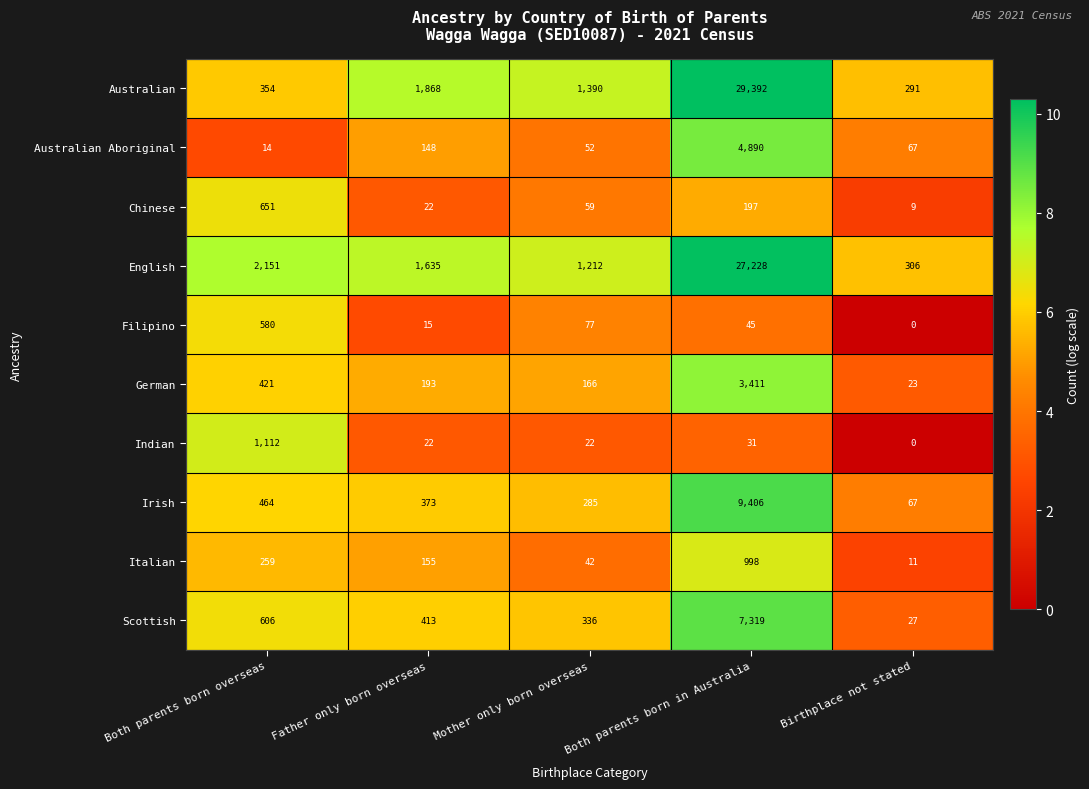

List the series in order of their peak value, lowest first.

Filipino, Chinese, Italian, Indian, German, Australian Aboriginal, Scottish, Irish, English, Australian